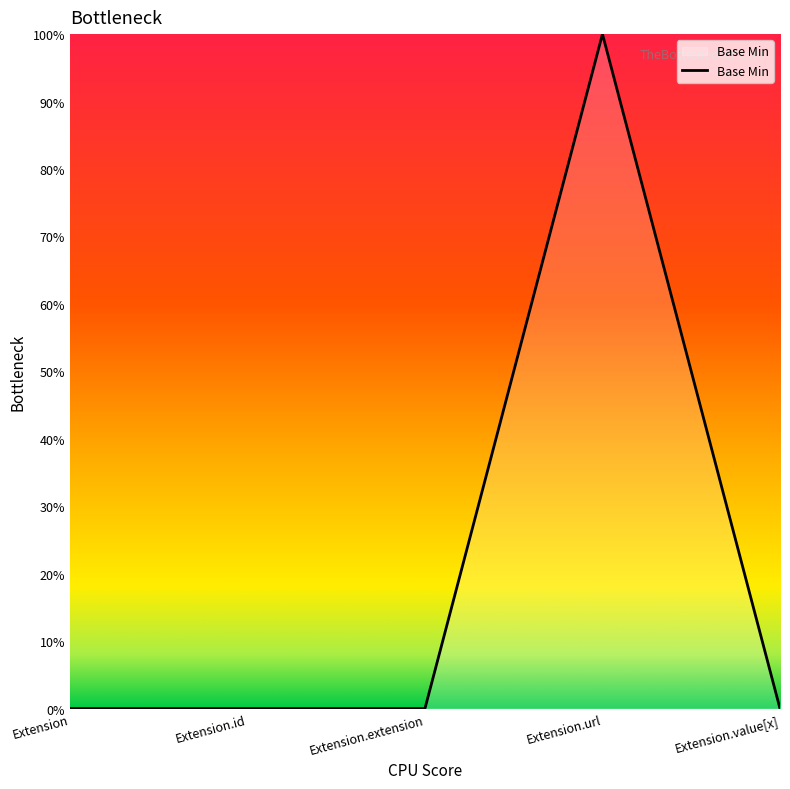

What is the difference between the maximum and minimum values?

1